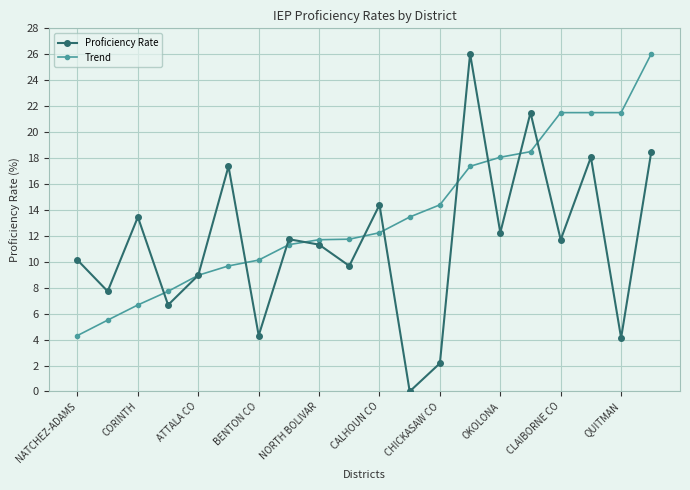

Rank the series by their average value, from lowest to highest.

Proficiency Rate, Trend